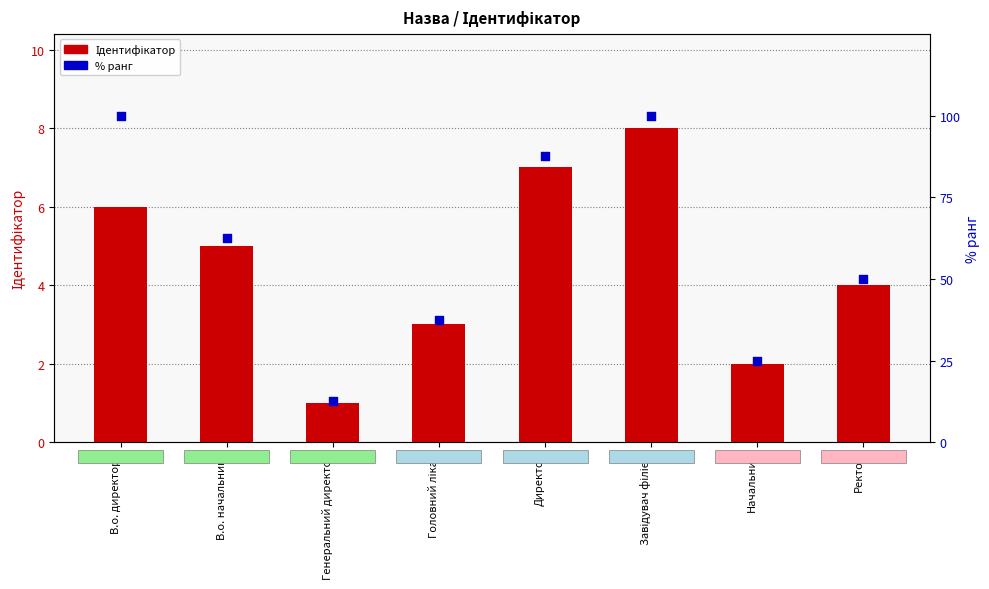

At which category is the sum across all series the highest?

Завідувач філією